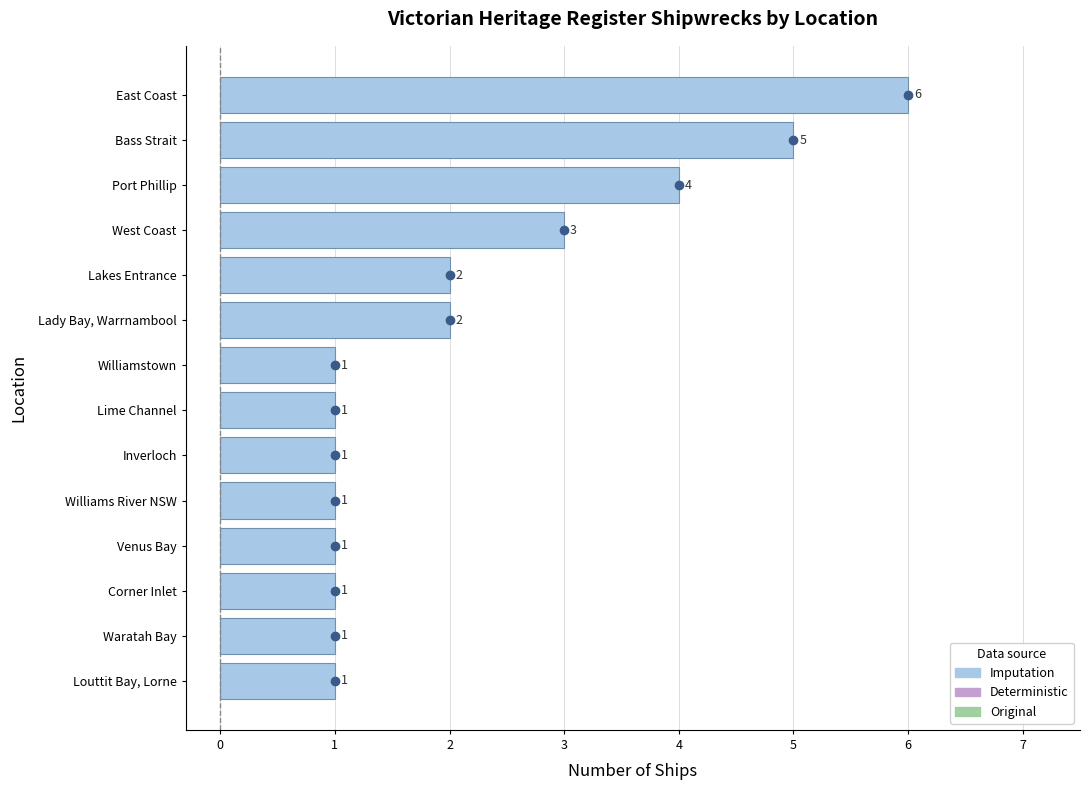

The chart shows a value of 5 at West Coast. True or false?

False